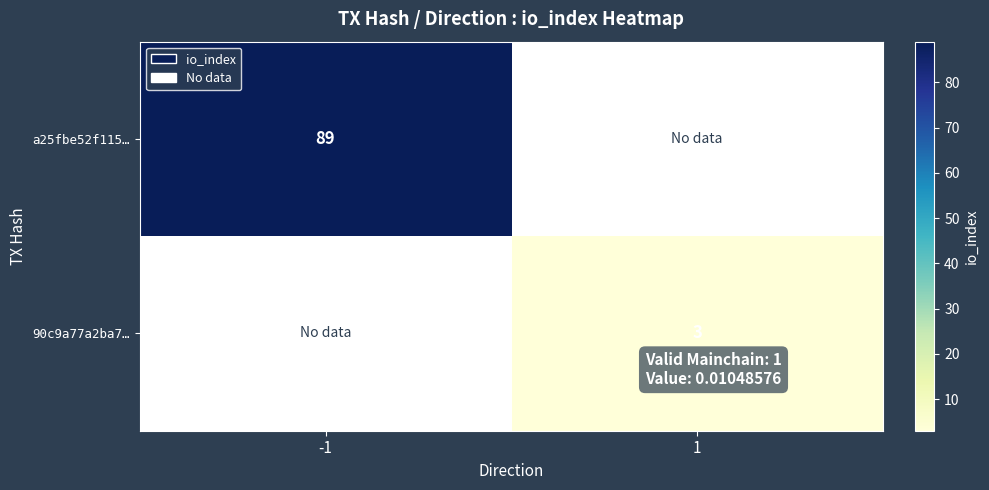

The a25fbe52f115… series shows 89 at -1. True or false?

True